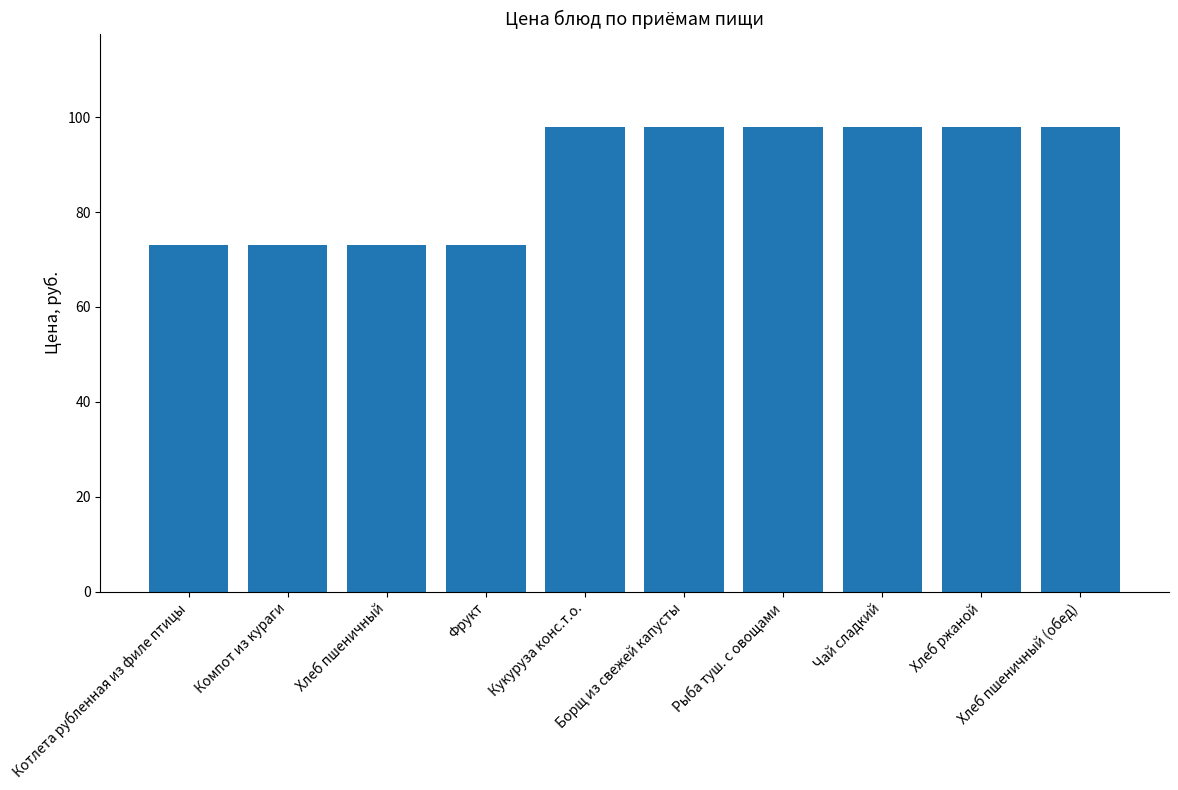

What is the label of the 9th bar from the left?

Хлеб ржаной